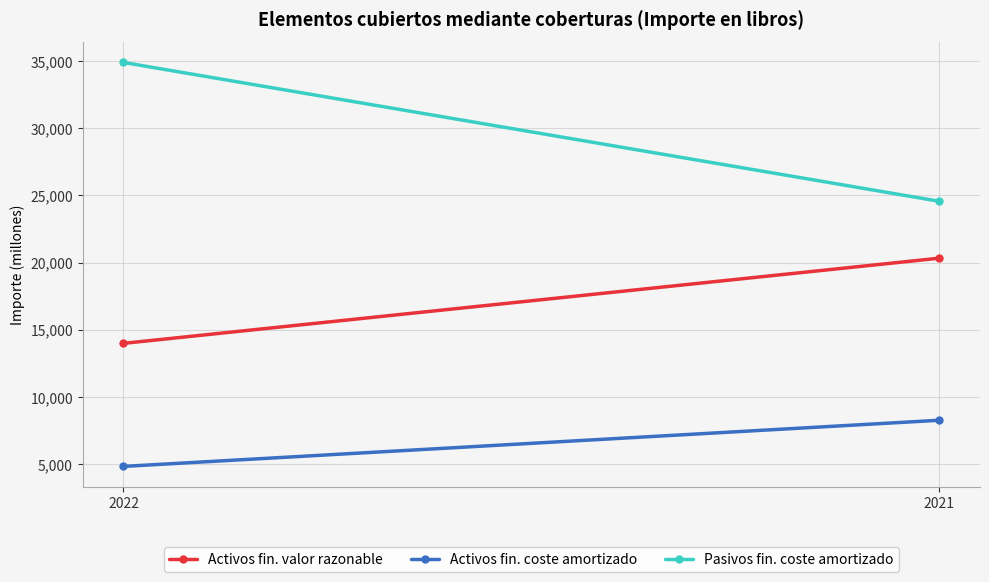

What is the sum of the Activos fin. coste amortizado values at 2022 and 2021?

13111